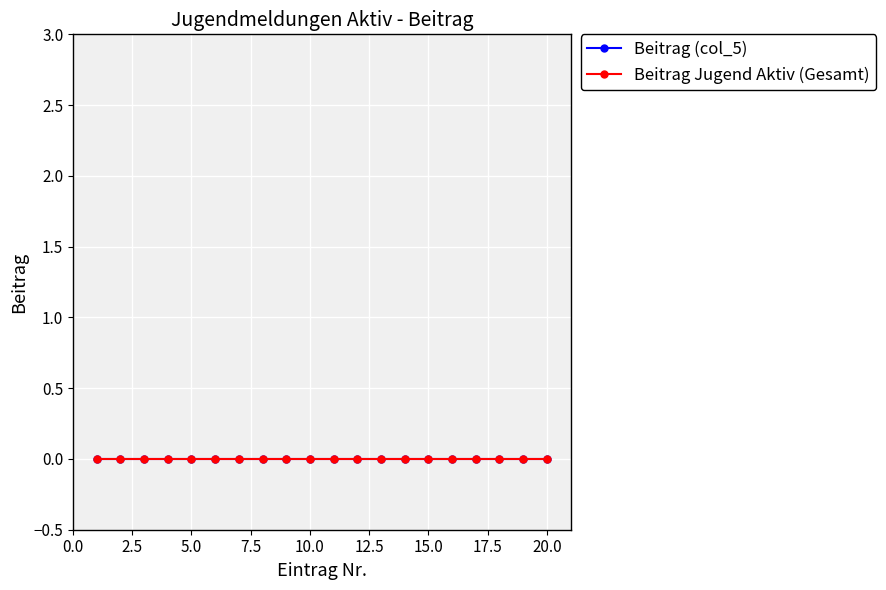

The Beitrag (col_5) series shows 0 at 14. True or false?

True